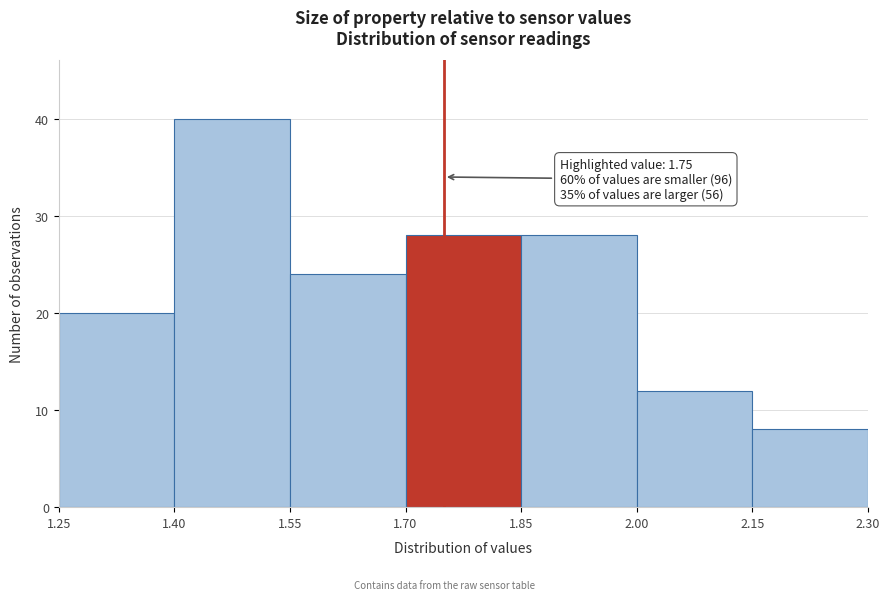

Which range on the x-axis has the tallest bar?

1.40 to 1.55